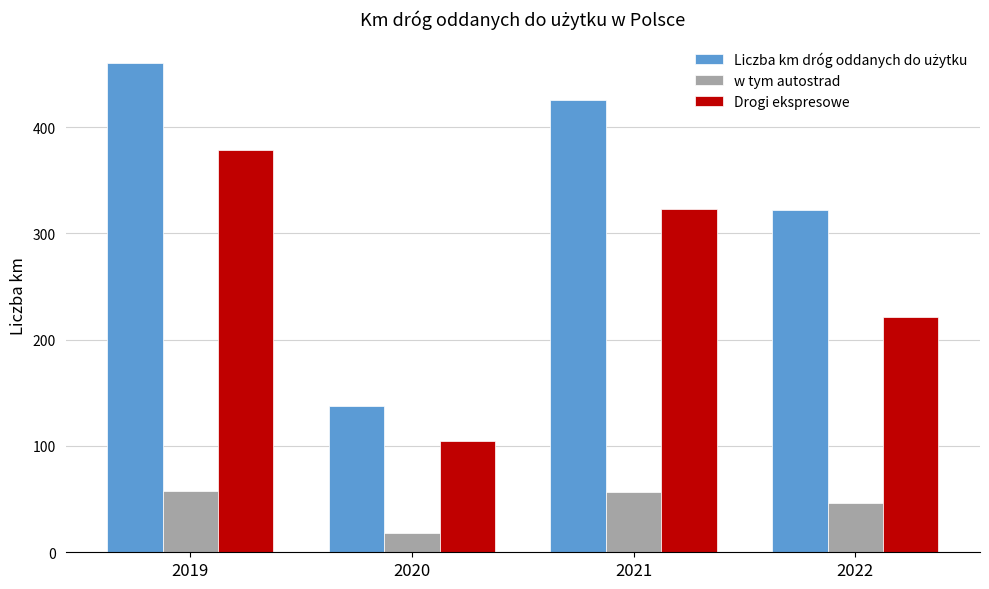

What is the smallest value displayed?

18.3